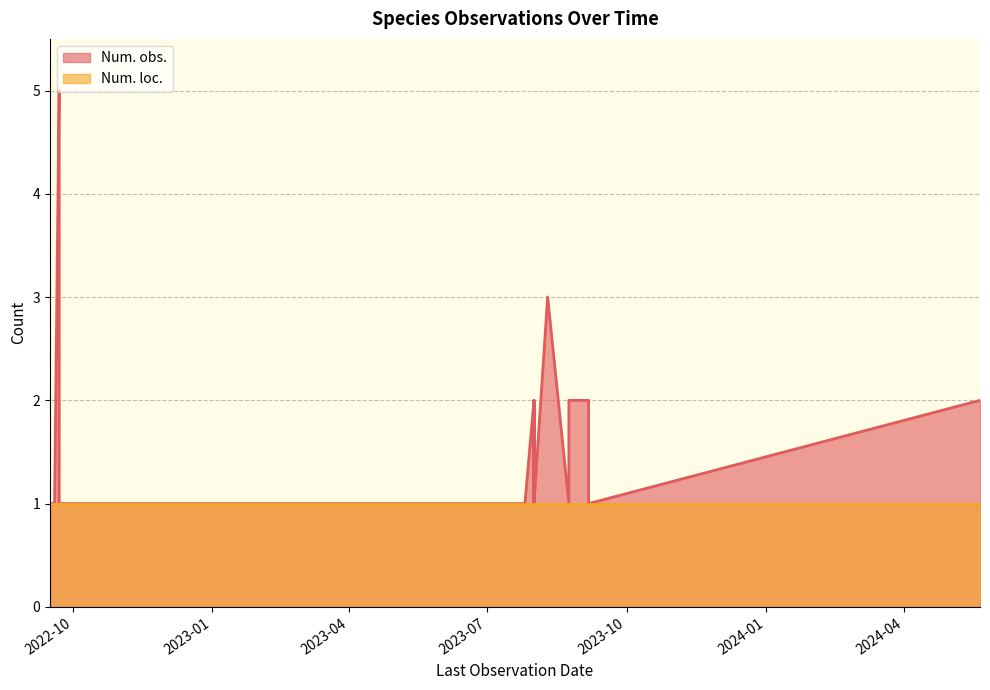

What is the label of the 14th point from the right?

2024-05-21